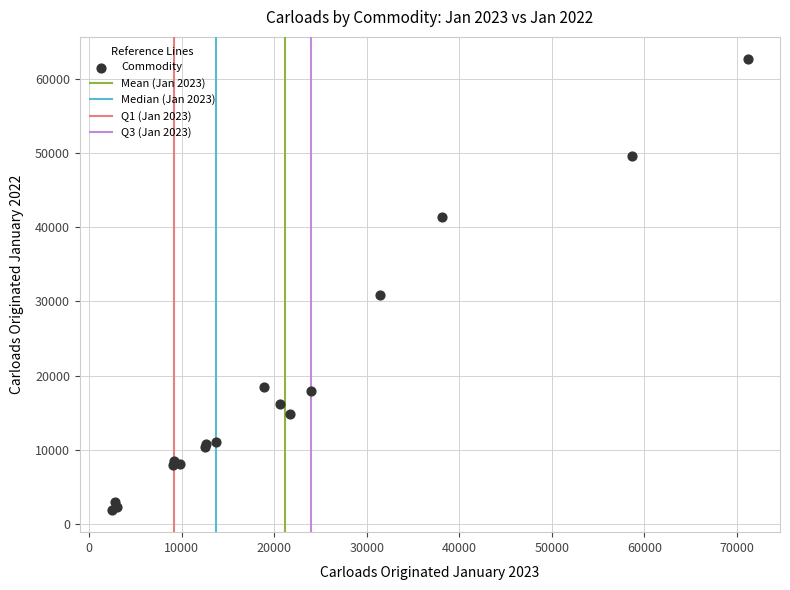

What Y value in the scatter plot is closest to 32286?

30822